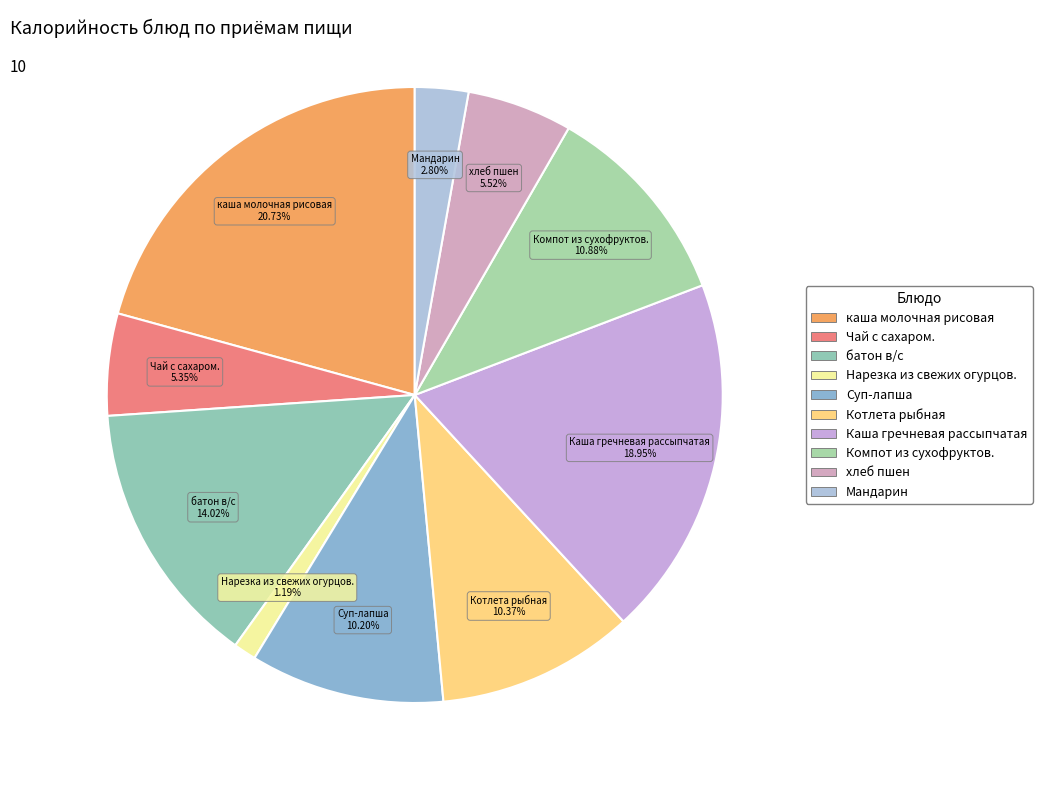

Which slice is the smallest?

Нарезка из свежих огурцов.